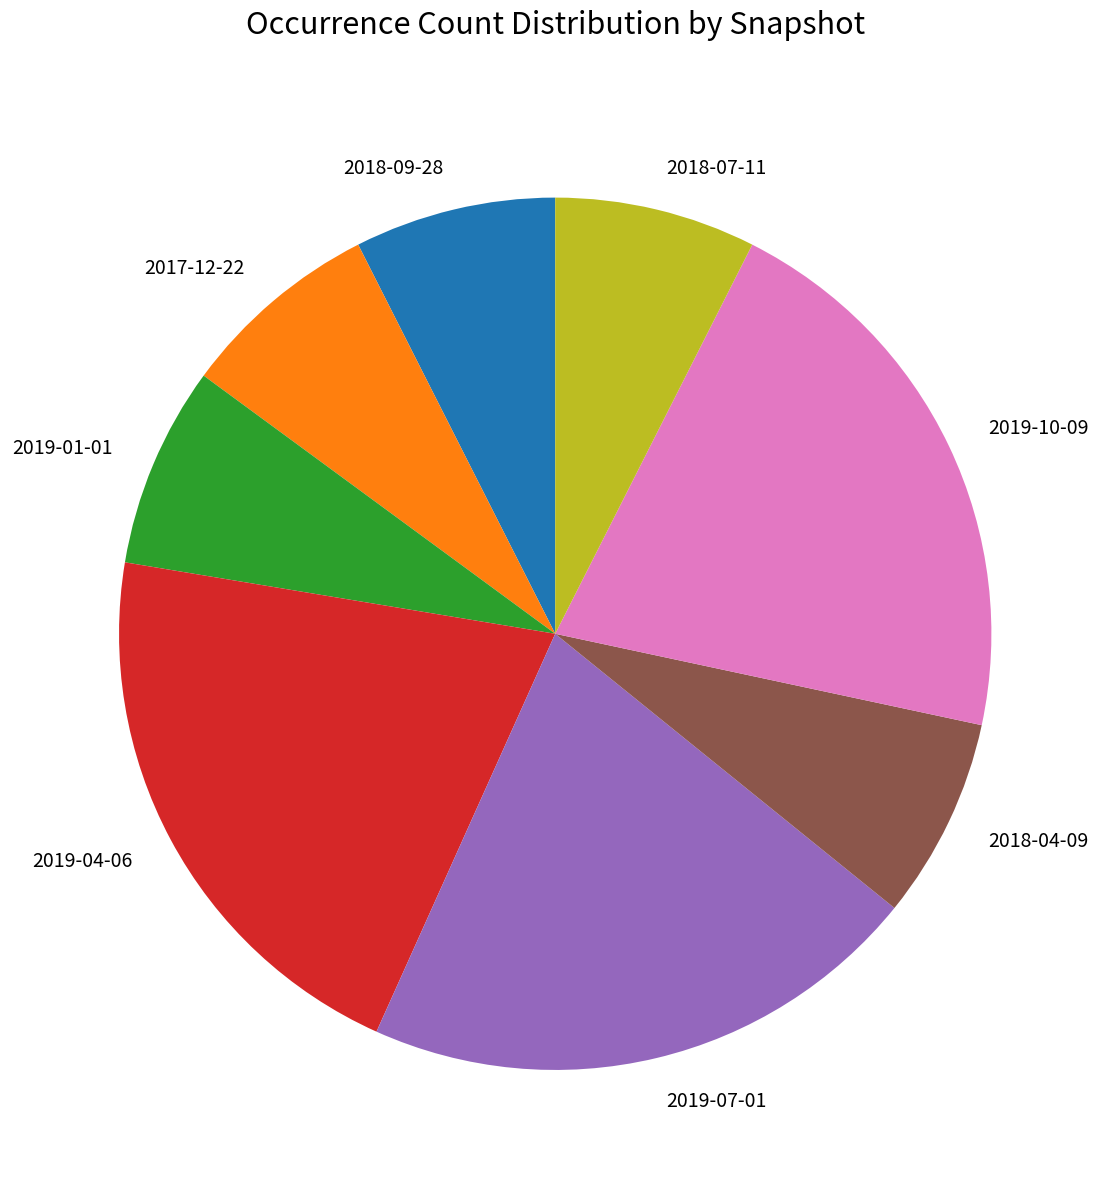

Is the sum of 2018-04-09 and 2018-07-11 greater than half?

No